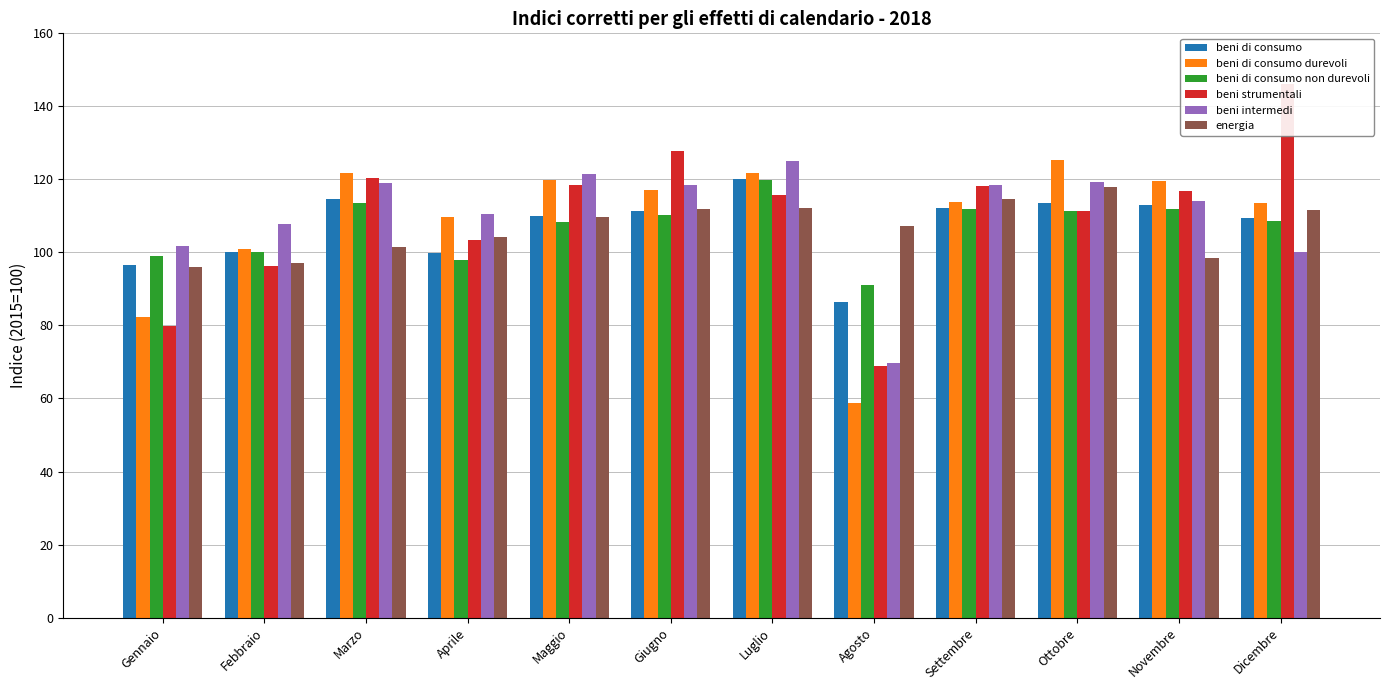

The beni di consumo series shows 112.2 at Settembre. True or false?

True